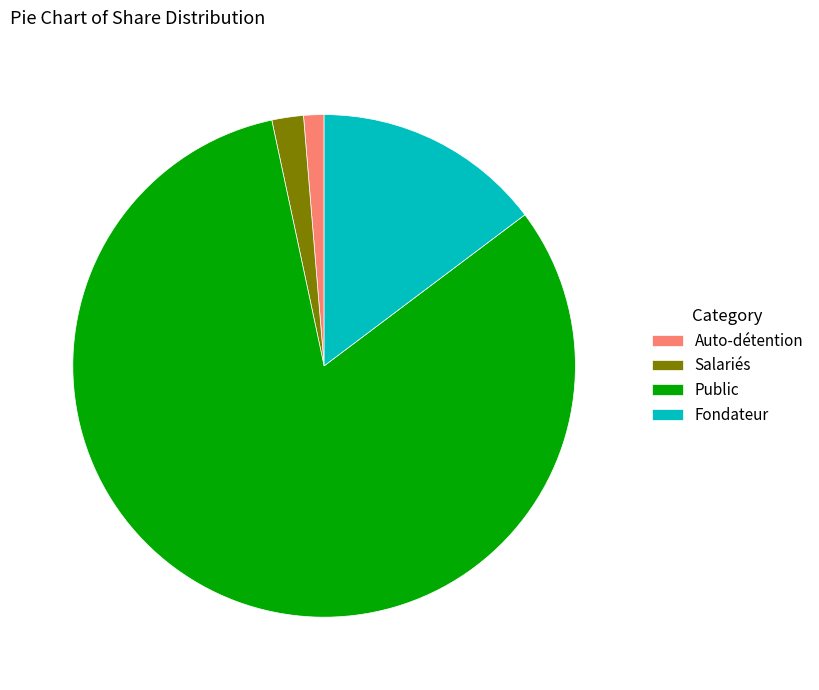

Which slice is the largest?

Public